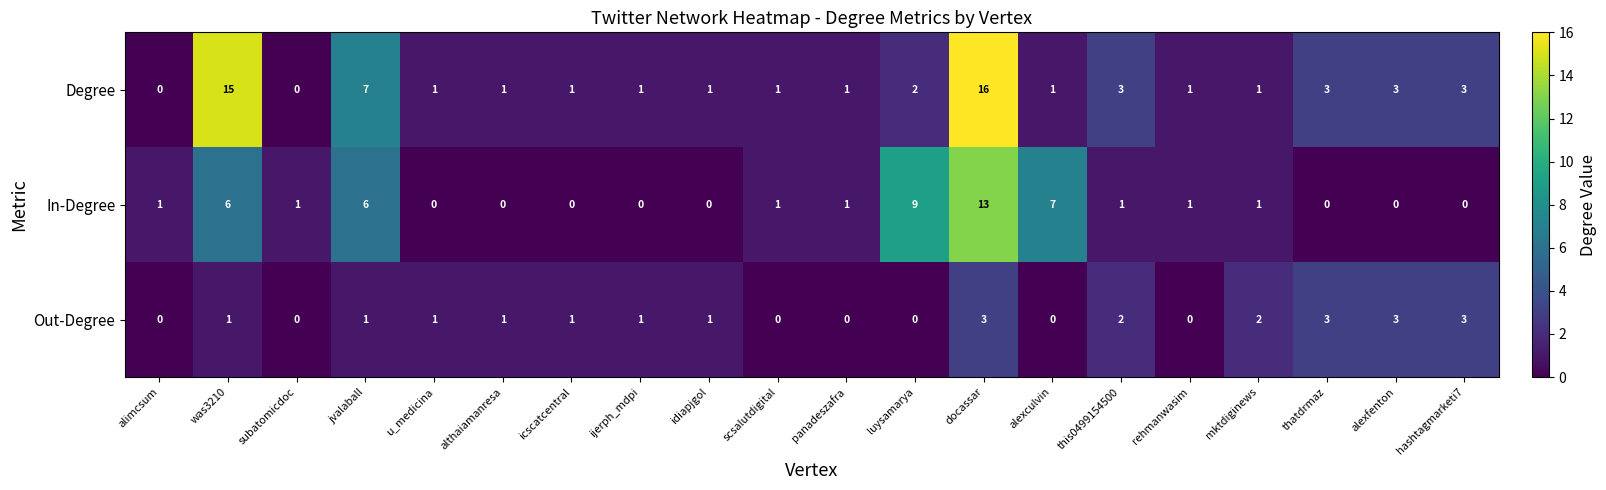

At how many categories does at least one series exceed 10?

2